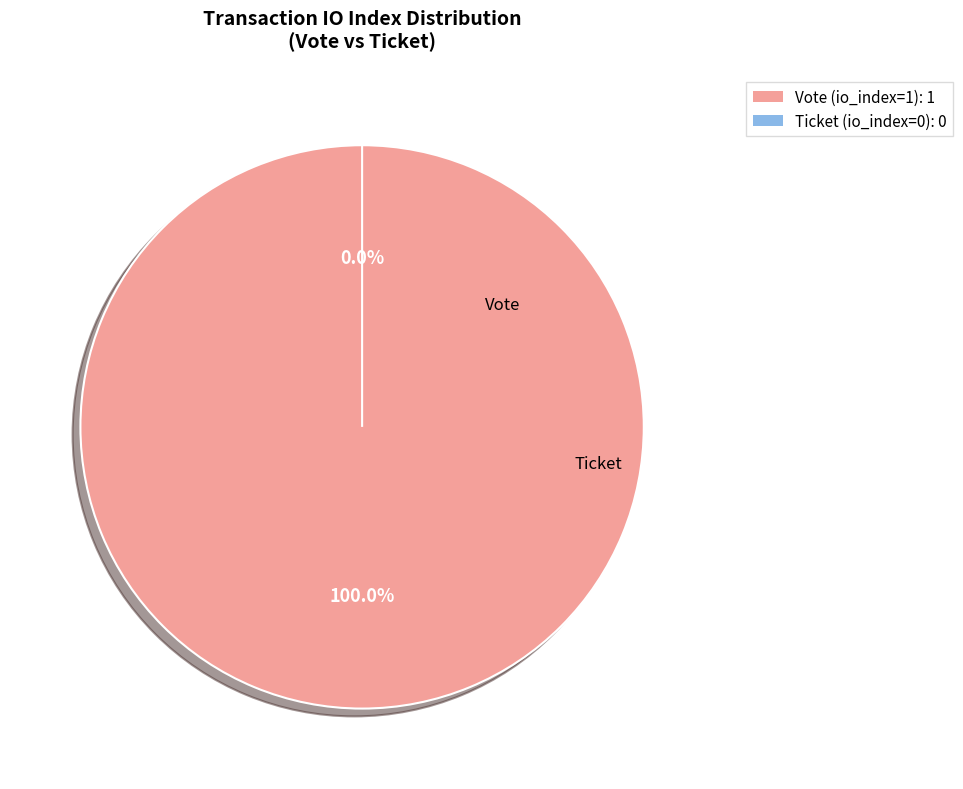

True or false: Ticket (io_index=0) accounts for 0% of the total.

True